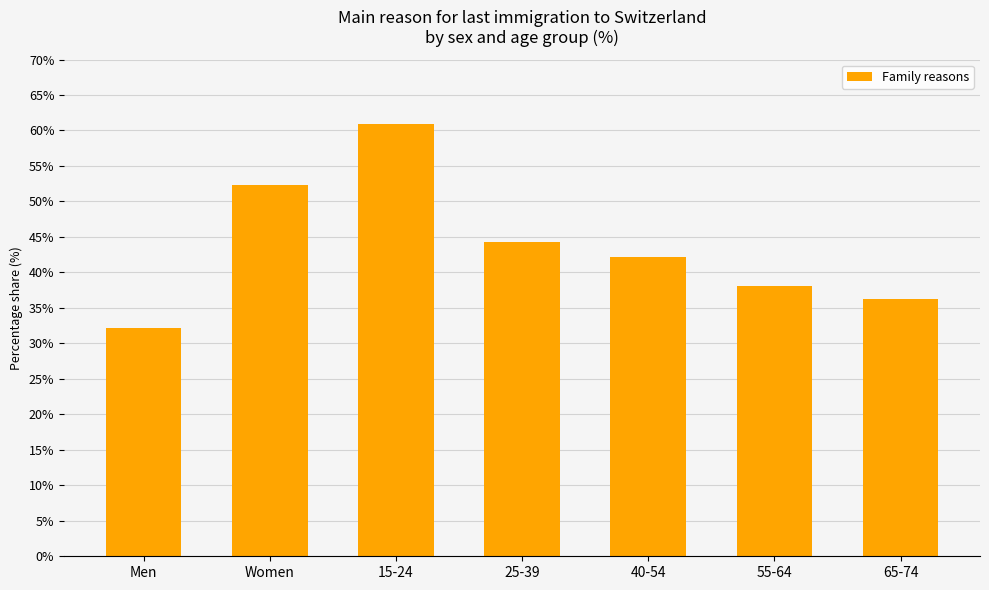

What value does the data have at 40-54?

42.2